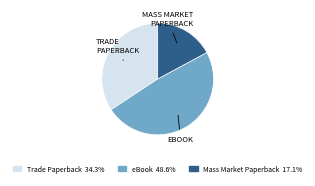

Do eBook and Mass Market Paperback together represent more than half of the pie?

Yes